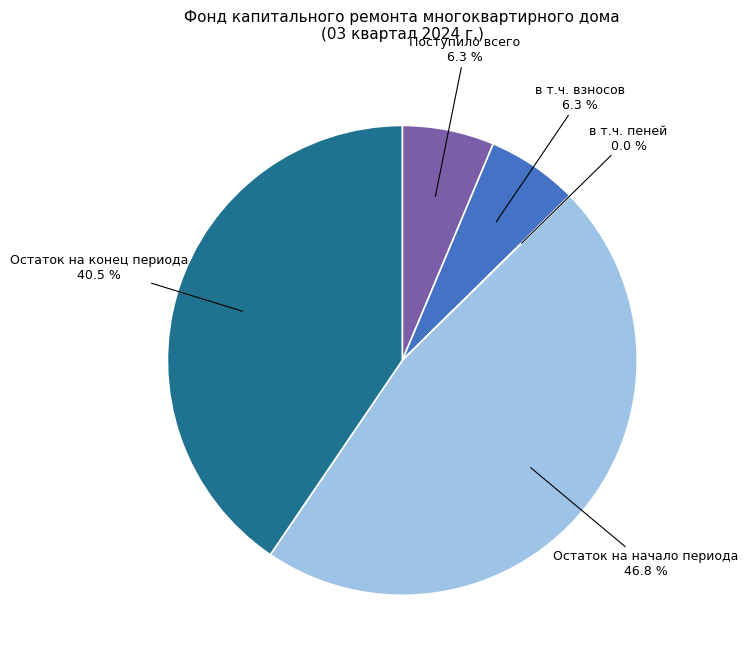

What is the largest slice in the pie chart?

Остаток на начало периода